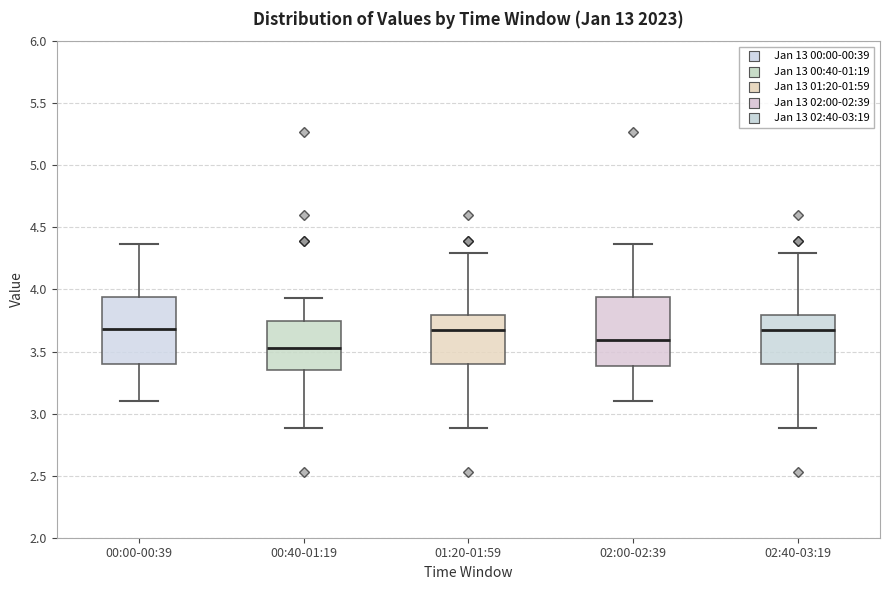

Where is the lower edge of the box for 02:00-02:39 on the y-axis? The values are not printed on the chart, so give them approximately, as read against the axis.

3.40